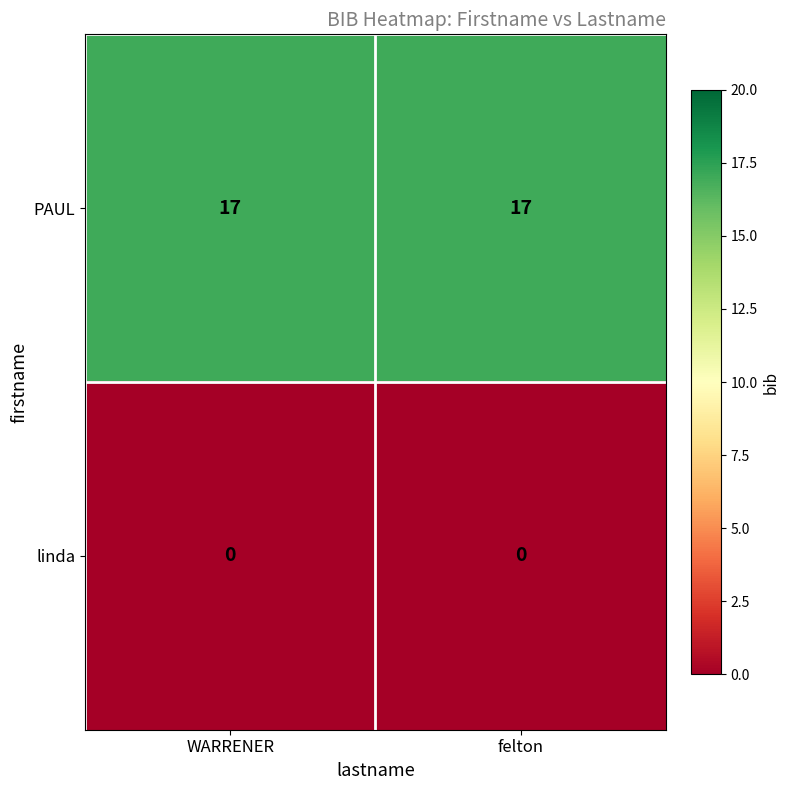

Rank the series by their average value, from lowest to highest.

linda, PAUL